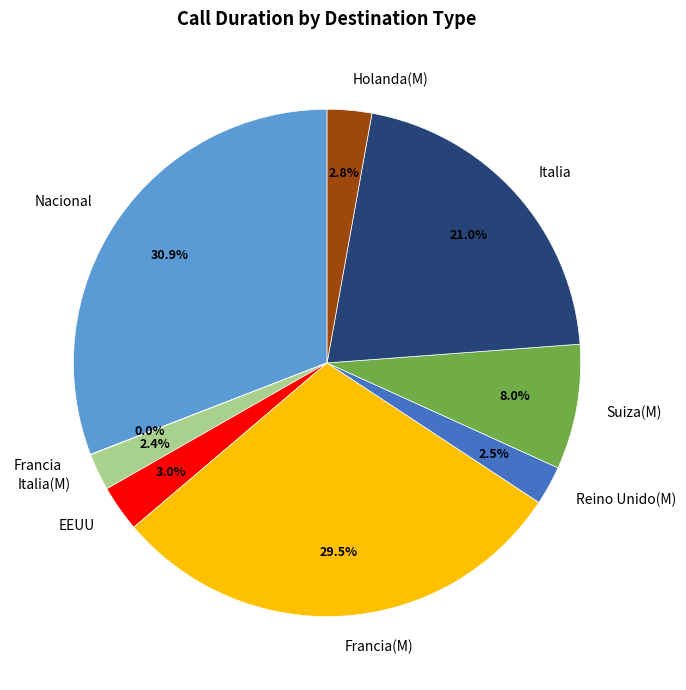

How much of the chart is everything except EEUU?

97.0%